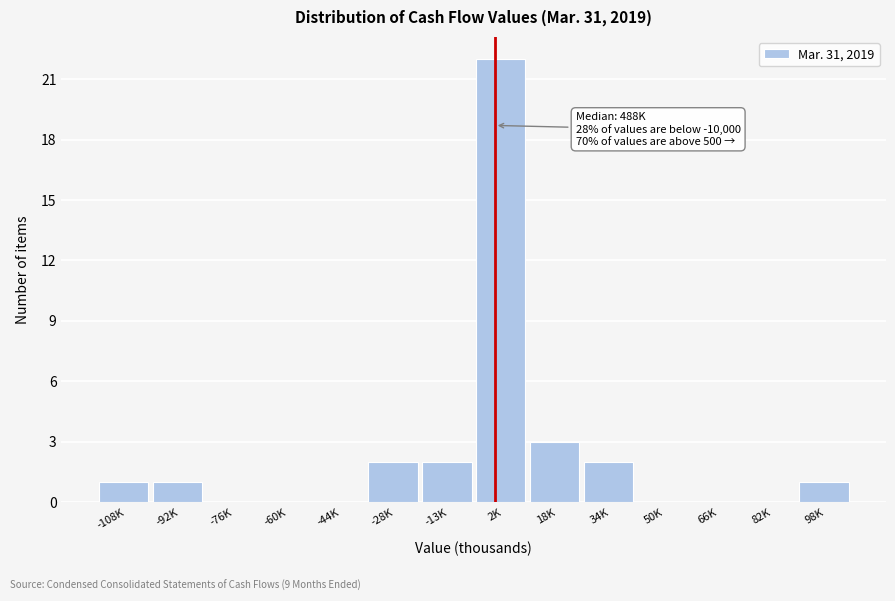

Reading left to right, extract all data points from this chart.

-108K=1	-92K=1	-76K=0	-60K=0	-44K=0	-28K=2	-13K=2	2K=22	18K=3	34K=2	50K=0	66K=0	82K=0	98K=1